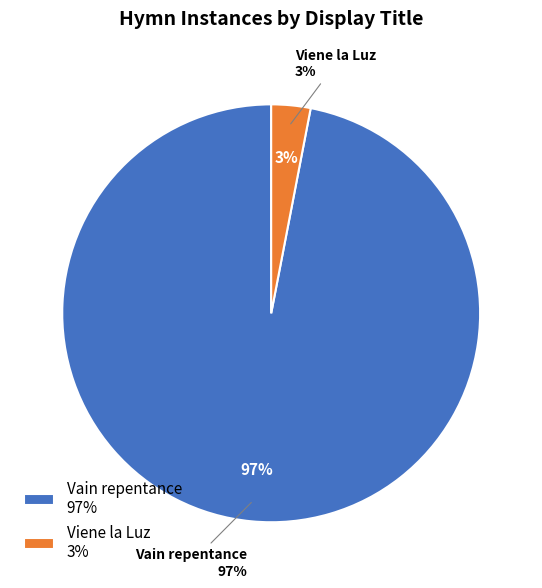

What portion of the pie excludes Viene la Luz?

97.0%